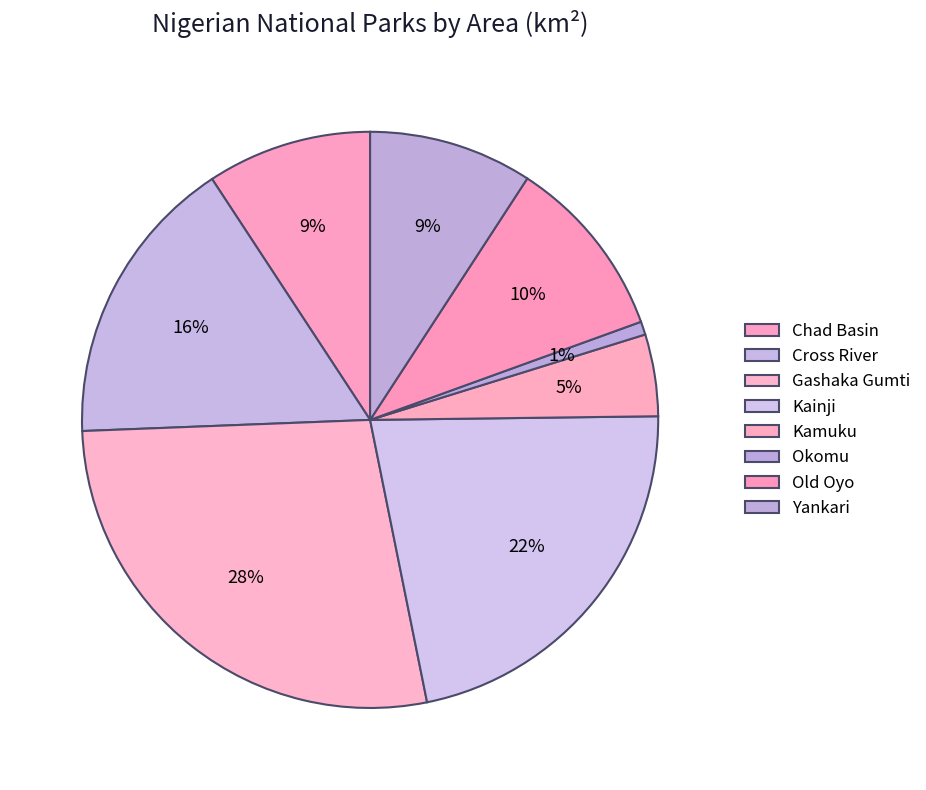

How many slices are in this pie chart?

8